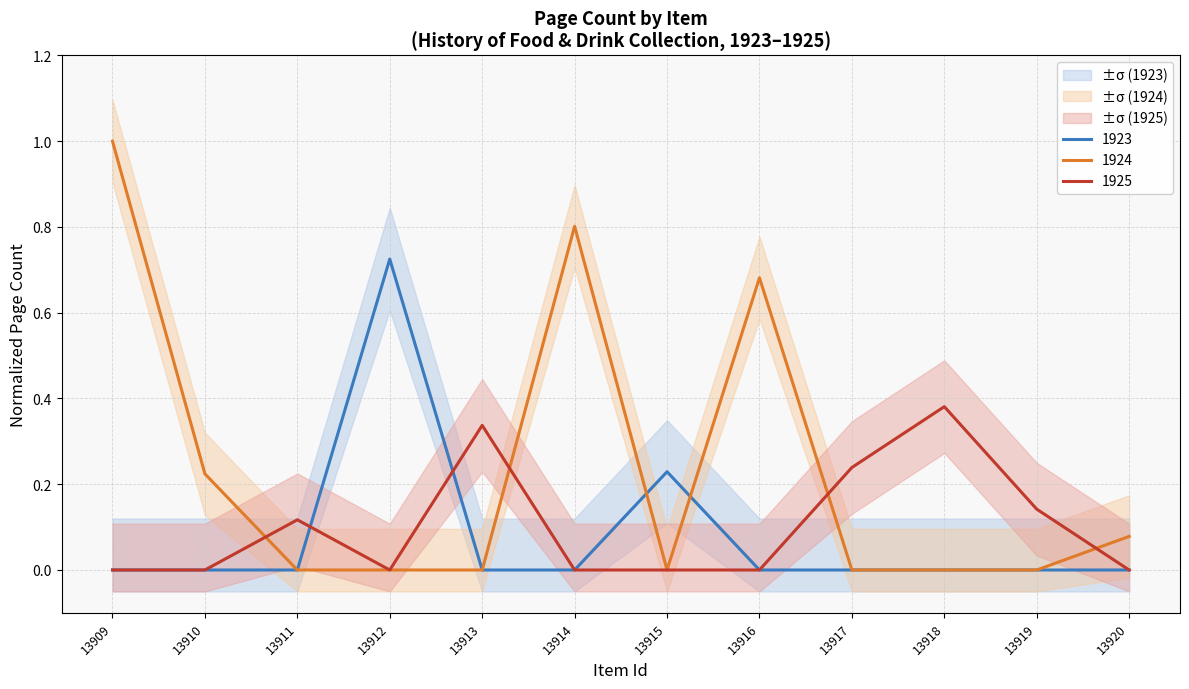

How many values in 1923 are above zero?

2